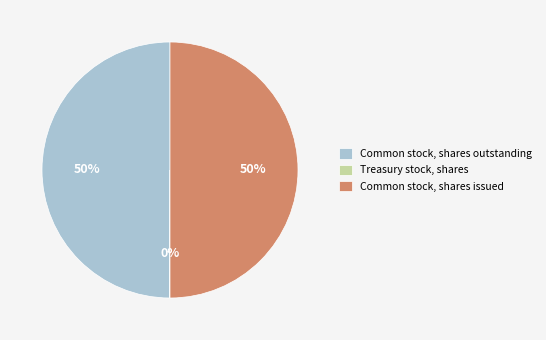

To the nearest percent, what is the difference between the largest and smallest slice percentages?

50%